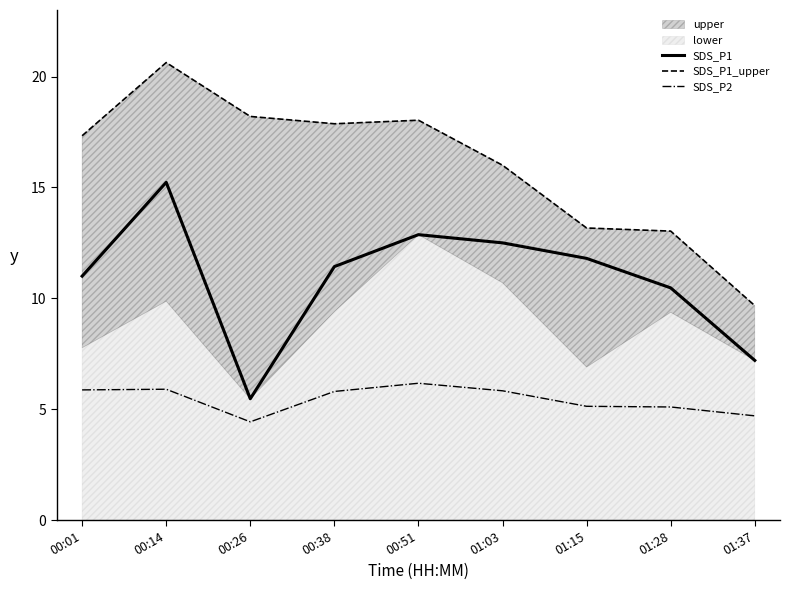

What is the difference between the highest and lowest values at 00:51?

11.9